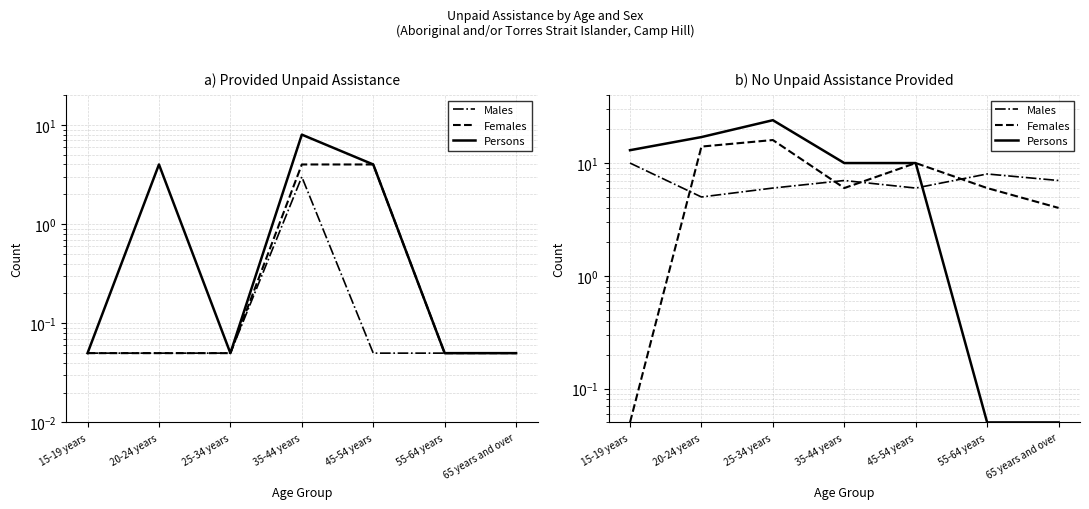

True or false: Persons and Females cross at least once.

False